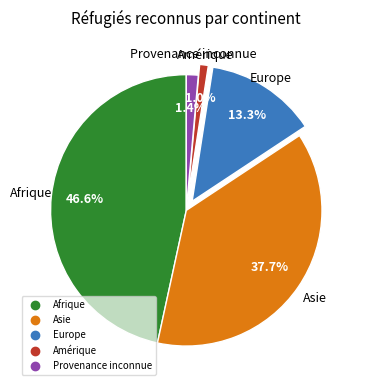

Does Provenance inconnue account for over 50% of the chart?

No